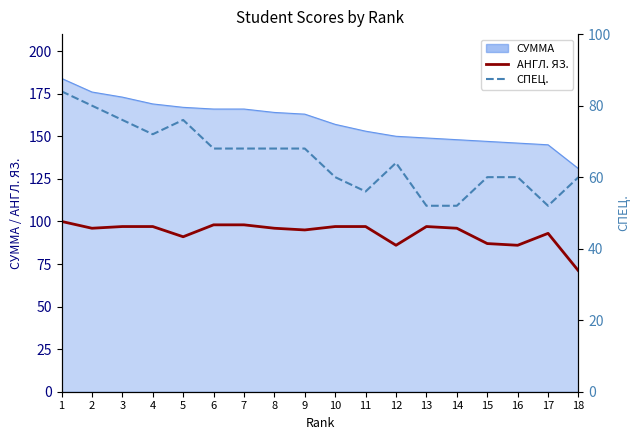

What is the value of the СПЕЦ. point at the 16th from the left?

60